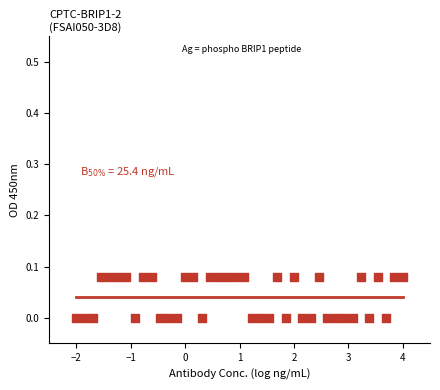

What is the range of X values (max minus min)?

6.0